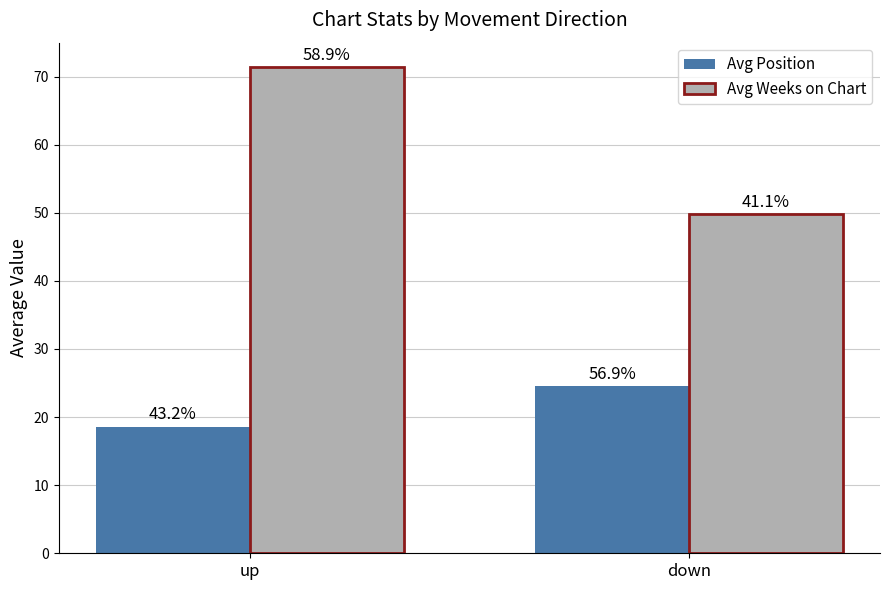

How many groups of bars are there?

2